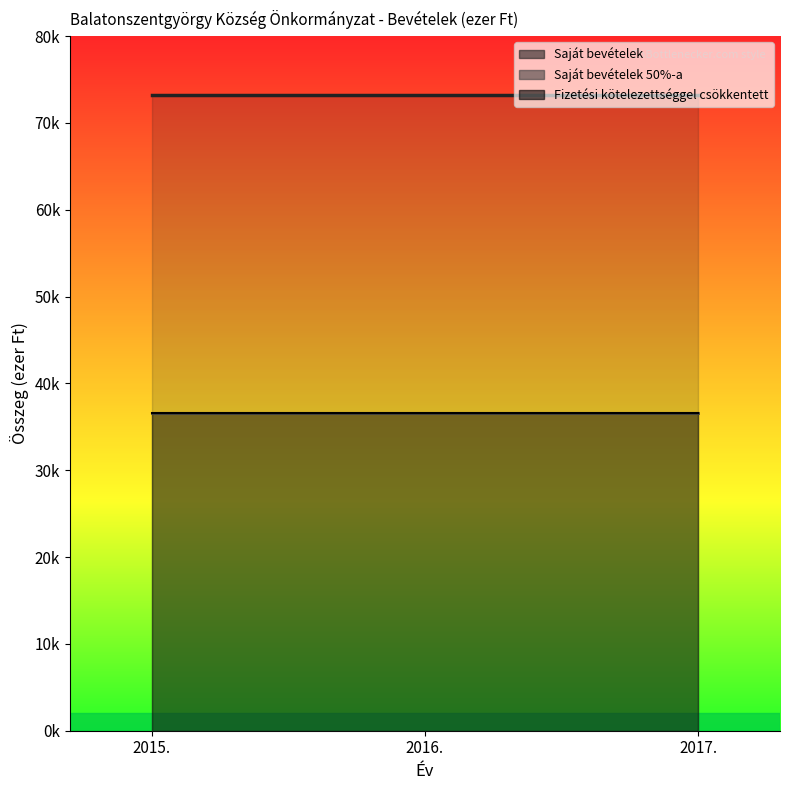

At how many categories does at least one series exceed 62605?

3